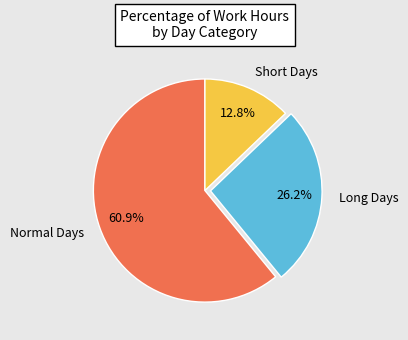

What is the largest slice in the pie chart?

Normal Days